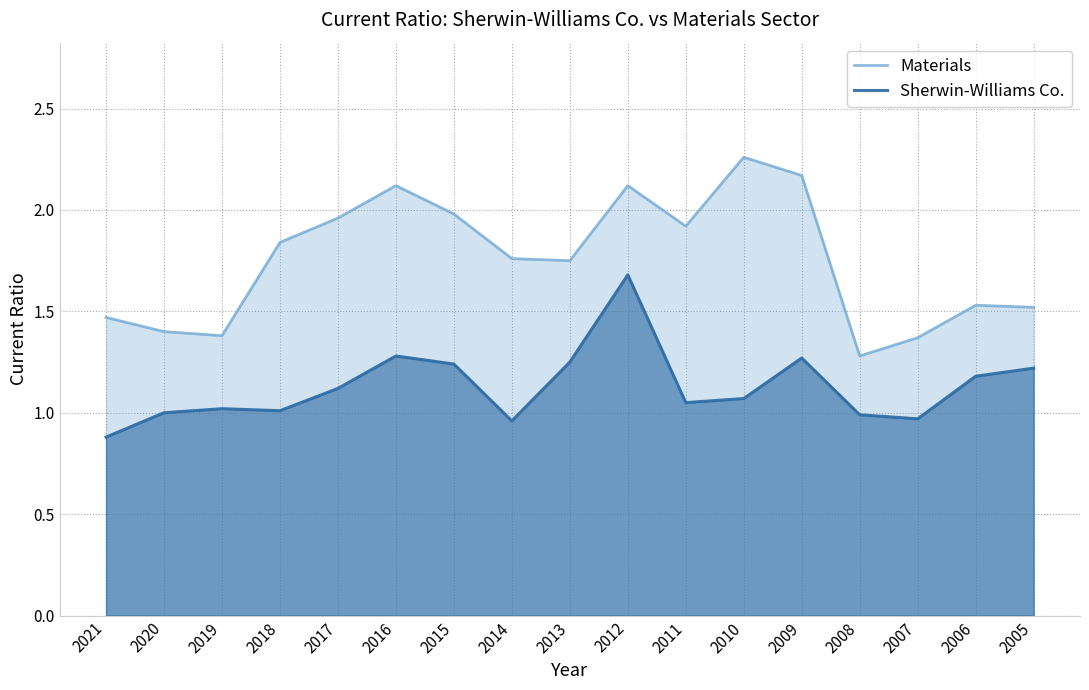

Reading right to left, transcribe all the data shown in this chart.

Materials: 2005=1.5	2006=1.5	2007=1.4	2008=1.3	2009=2.2	2010=2.3	2011=1.9	2012=2.1	2013=1.8	2014=1.8	2015=2.0	2016=2.1	2017=2.0	2018=1.8	2019=1.4	2020=1.4	2021=1.5
Sherwin-Williams Co.: 2005=1.2	2006=1.2	2007=1.0	2008=1.0	2009=1.3	2010=1.1	2011=1.1	2012=1.7	2013=1.2	2014=1.0	2015=1.2	2016=1.3	2017=1.1	2018=1.0	2019=1.0	2020=1.0	2021=0.9